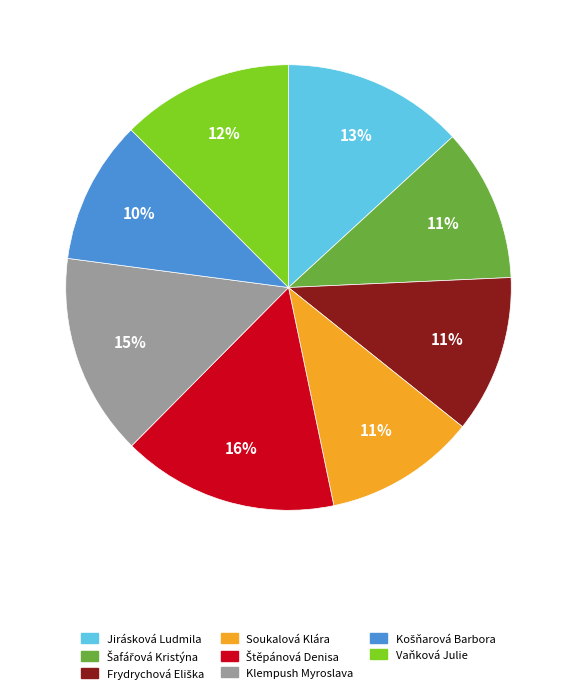

What percentage is the Jirásková Ludmila slice, to the nearest percent?

13%